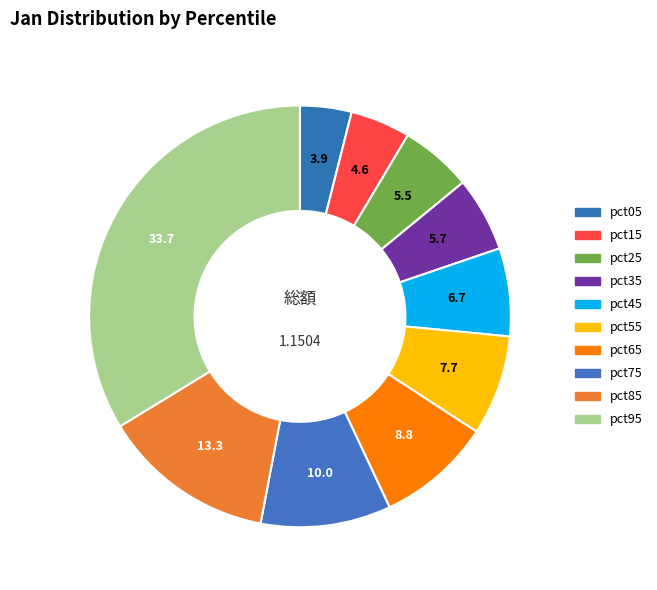

Count the number of slices in the pie.

10